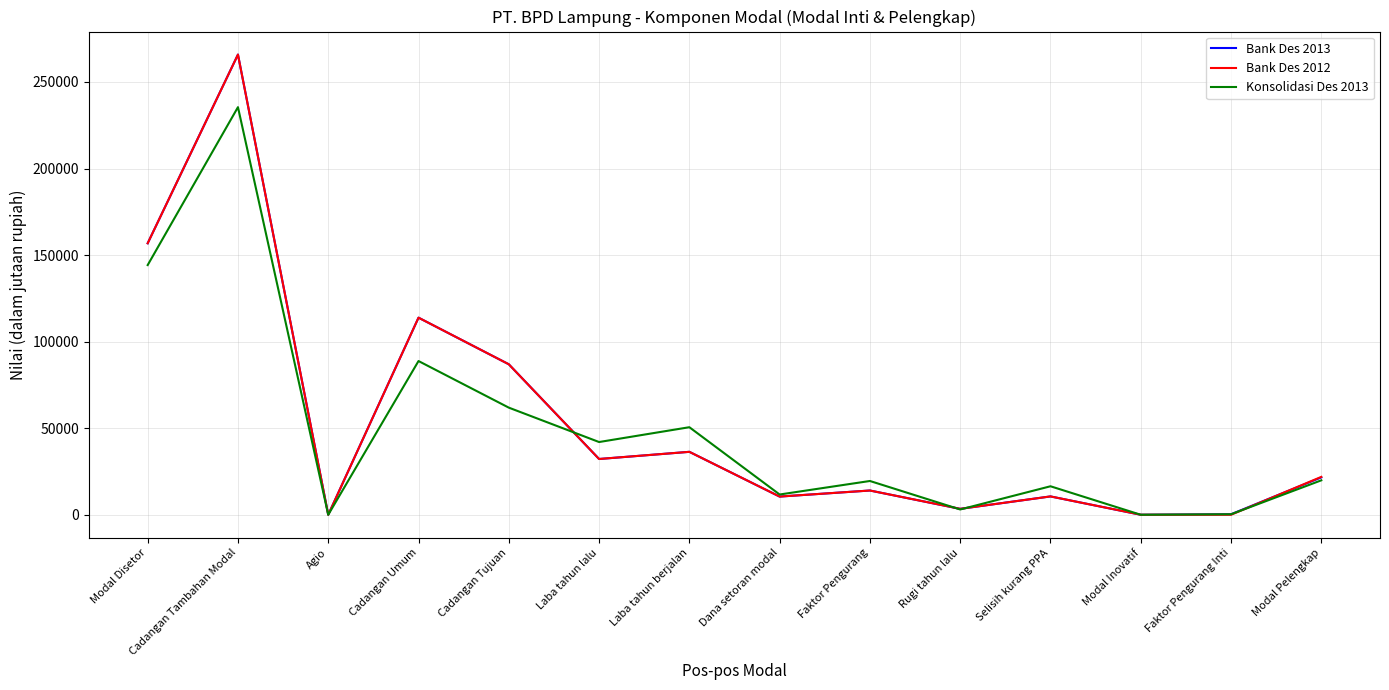

Where does the Bank Des 2013 series first go above 21593?

Modal Disetor